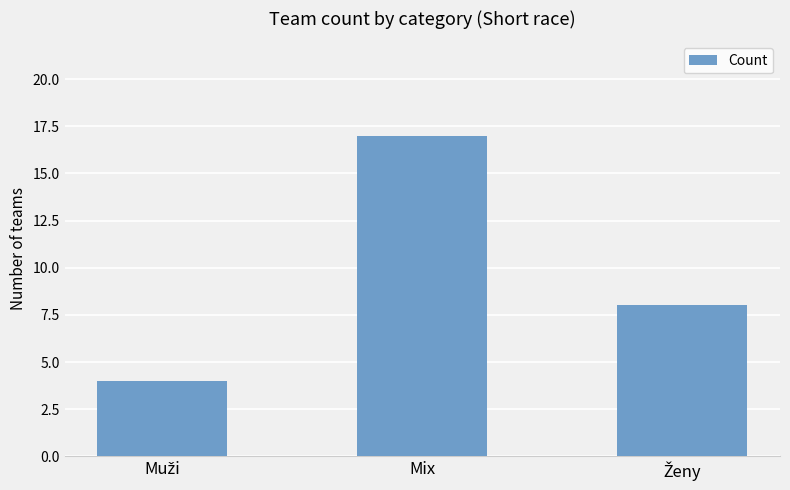

How many categories are shown in the chart?

3